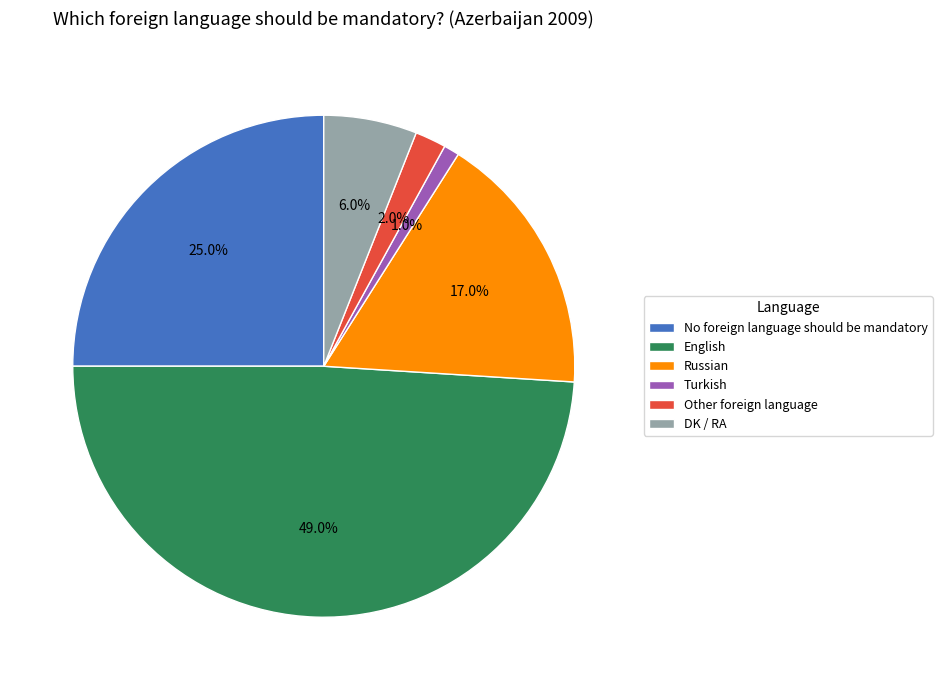

Which slice is the smallest?

Turkish